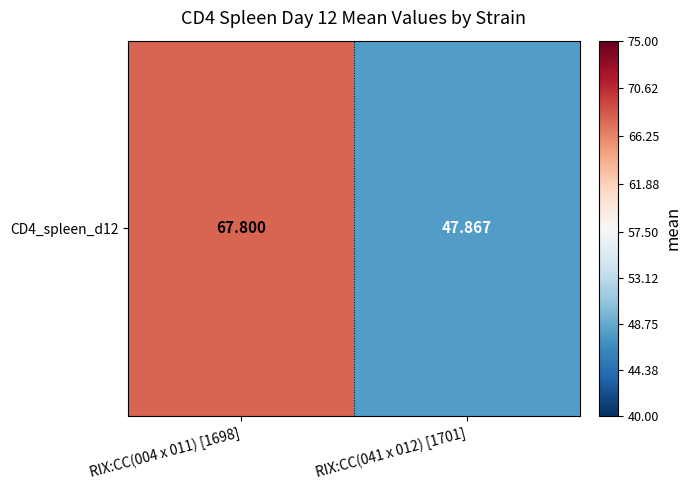

The value at RIX:CC(004 x 011) [1698] is 67.8. True or false?

True